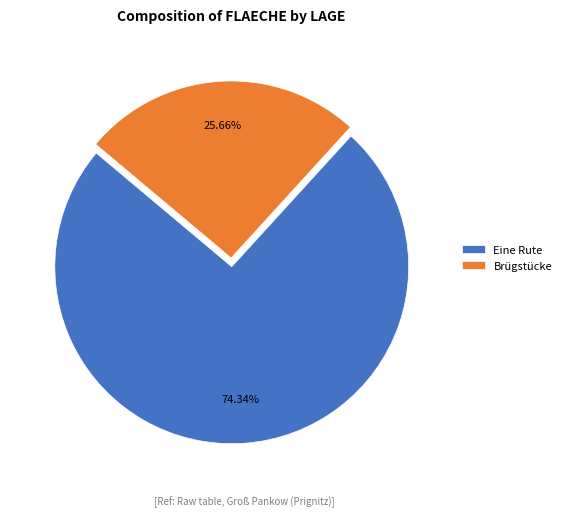

Does Eine Rute account for over 50% of the chart?

Yes